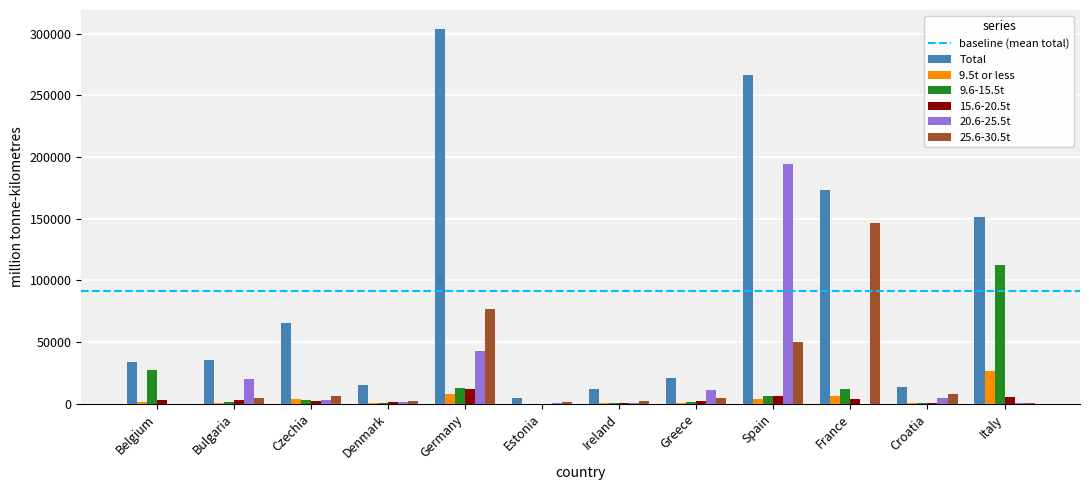

What is the sum of all Total values?

1096440